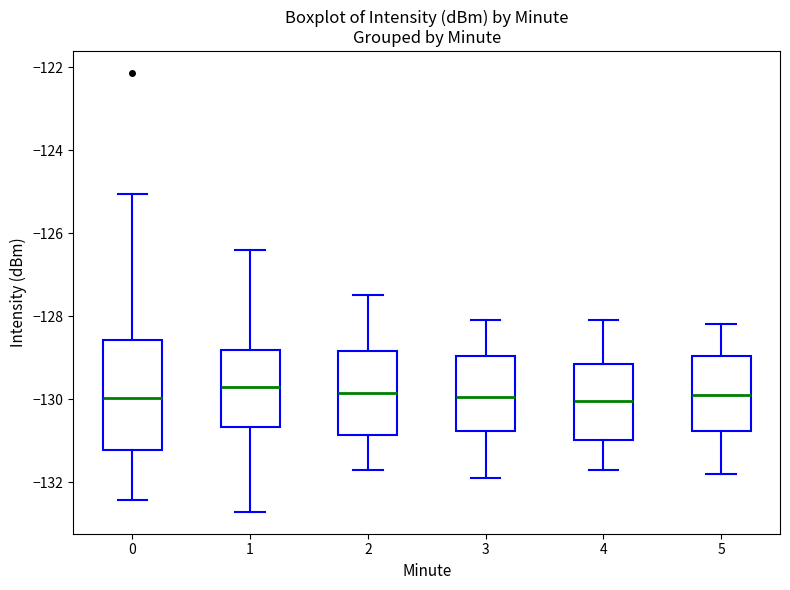

Reading left to right, transcribe this box plot: for each box, give where its median line is, the range the box spans, and where its two whiskers end, as read against the y-axis. The values are not printed on the chart, so give them approximately, as read against the axis.

0: median -130.0, box -131.2 to -128.6, whiskers -132.4 to -125.0
1: median -129.6, box -130.6 to -128.8, whiskers -132.8 to -126.4
2: median -129.8, box -130.8 to -128.8, whiskers -131.6 to -127.4
3: median -130.0, box -130.8 to -129.0, whiskers -131.8 to -128.0
4: median -130.0, box -131.0 to -129.2, whiskers -131.6 to -128.0
5: median -129.8, box -130.8 to -129.0, whiskers -131.8 to -128.2